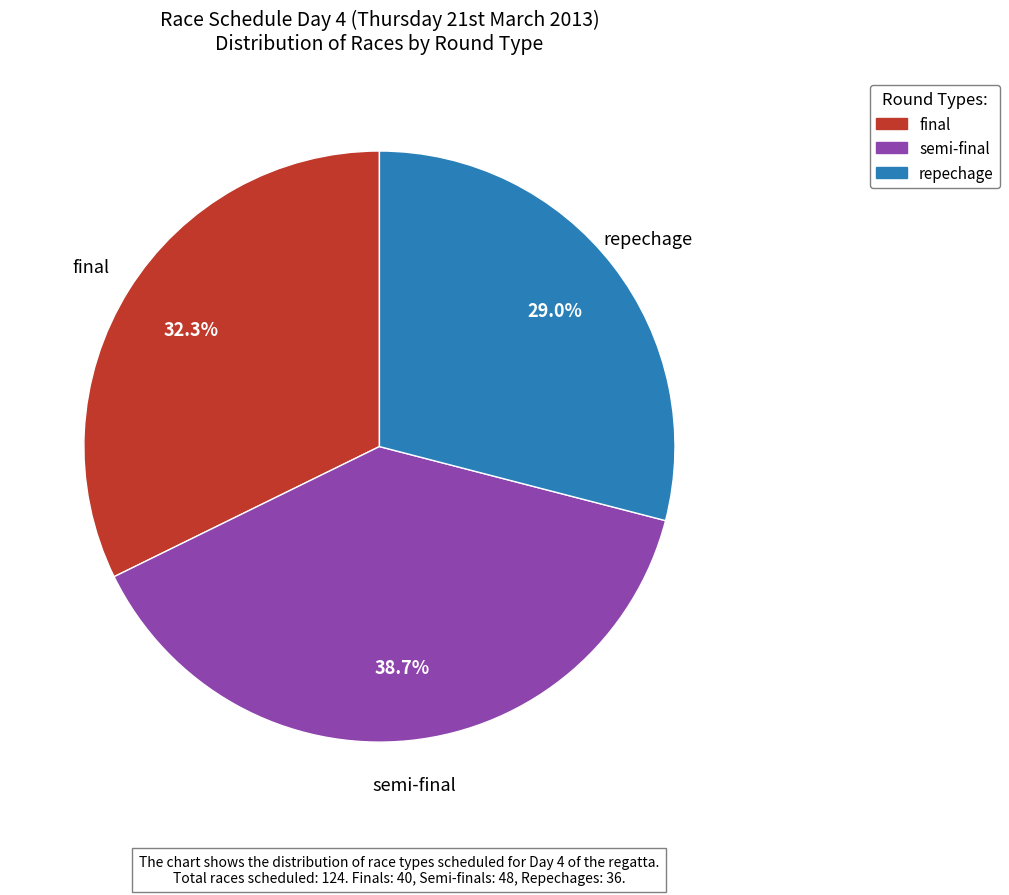

What is the largest slice in the pie chart?

semi-final